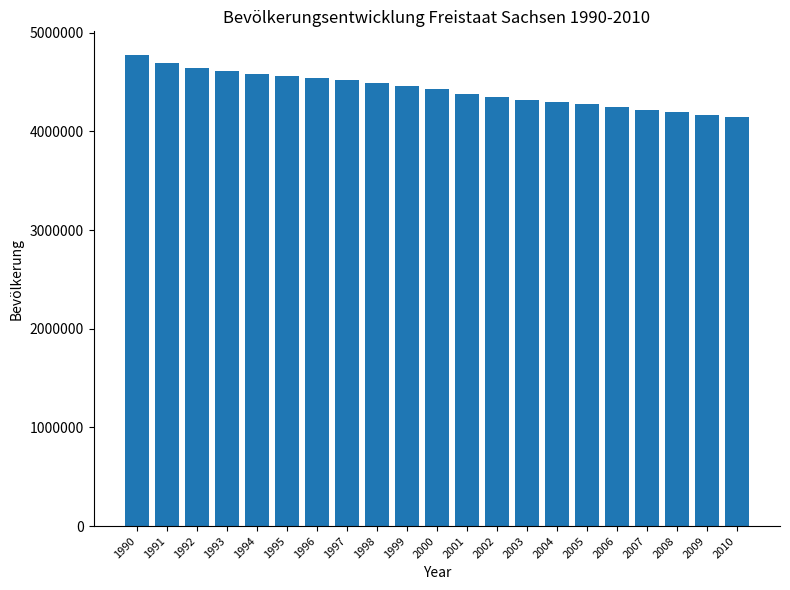

Count the number of data series in this chart.

1